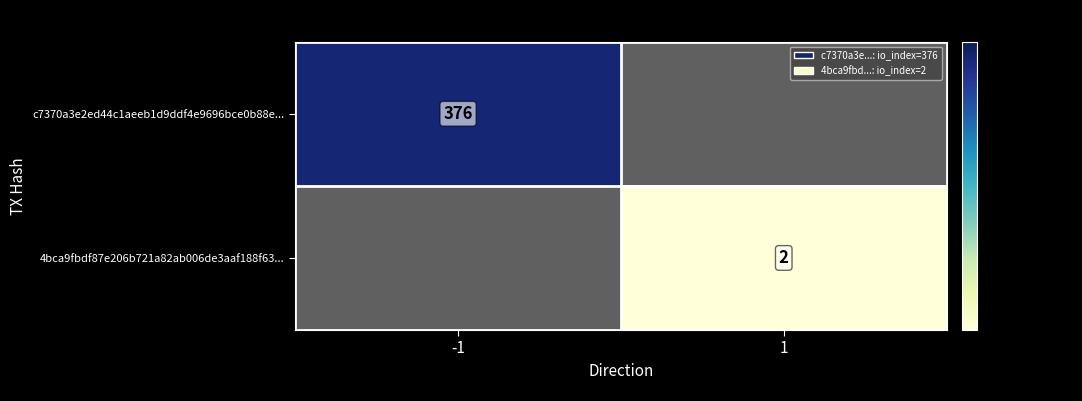

Is it true that 4bca9fbdf87e206b721a82ab006de3aaf188f63... equals 3 at 1?

False